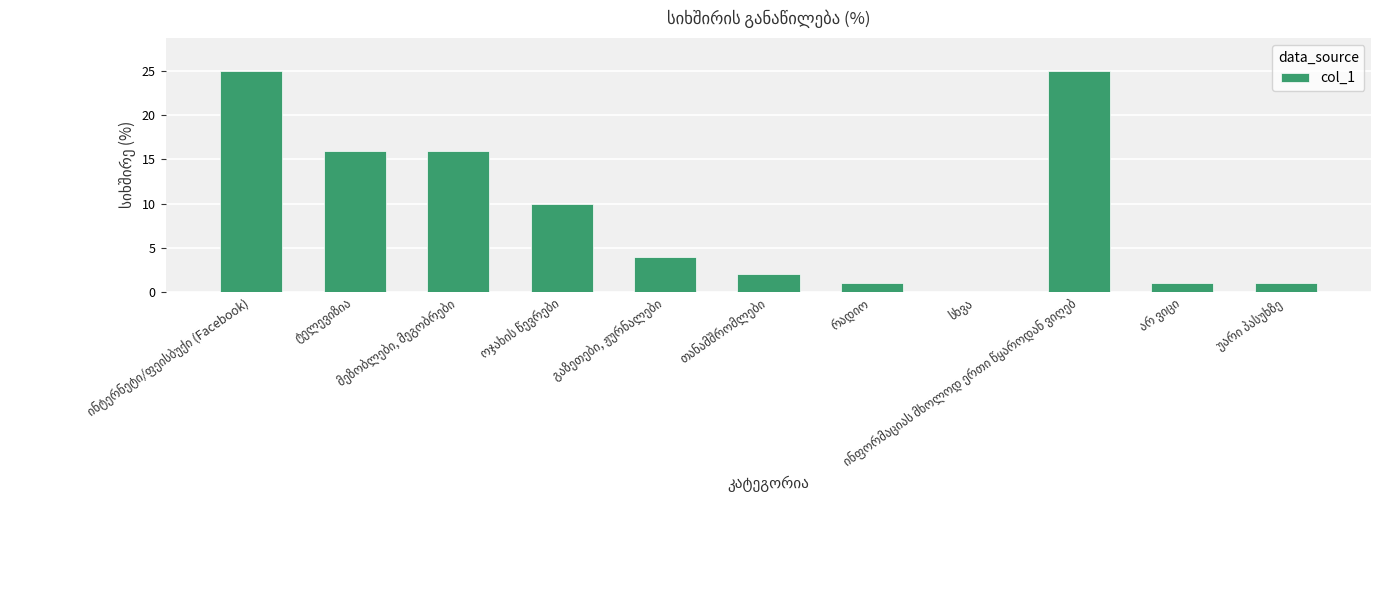

Reading left to right, list all the values displayed in this chart.

25	16	16	10	4	2	1	0	25	1	1